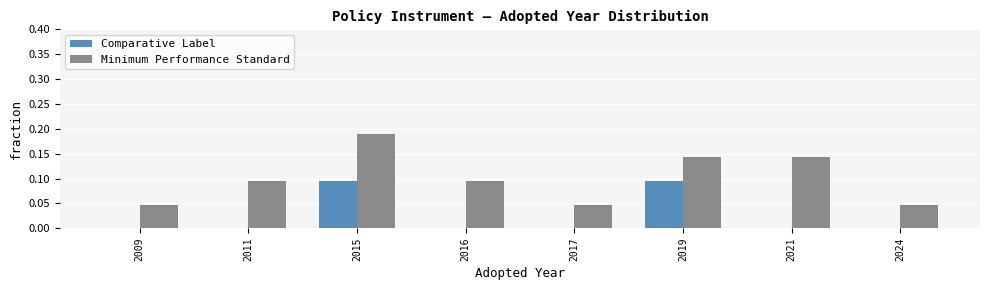

How many groups of bars are there?

8